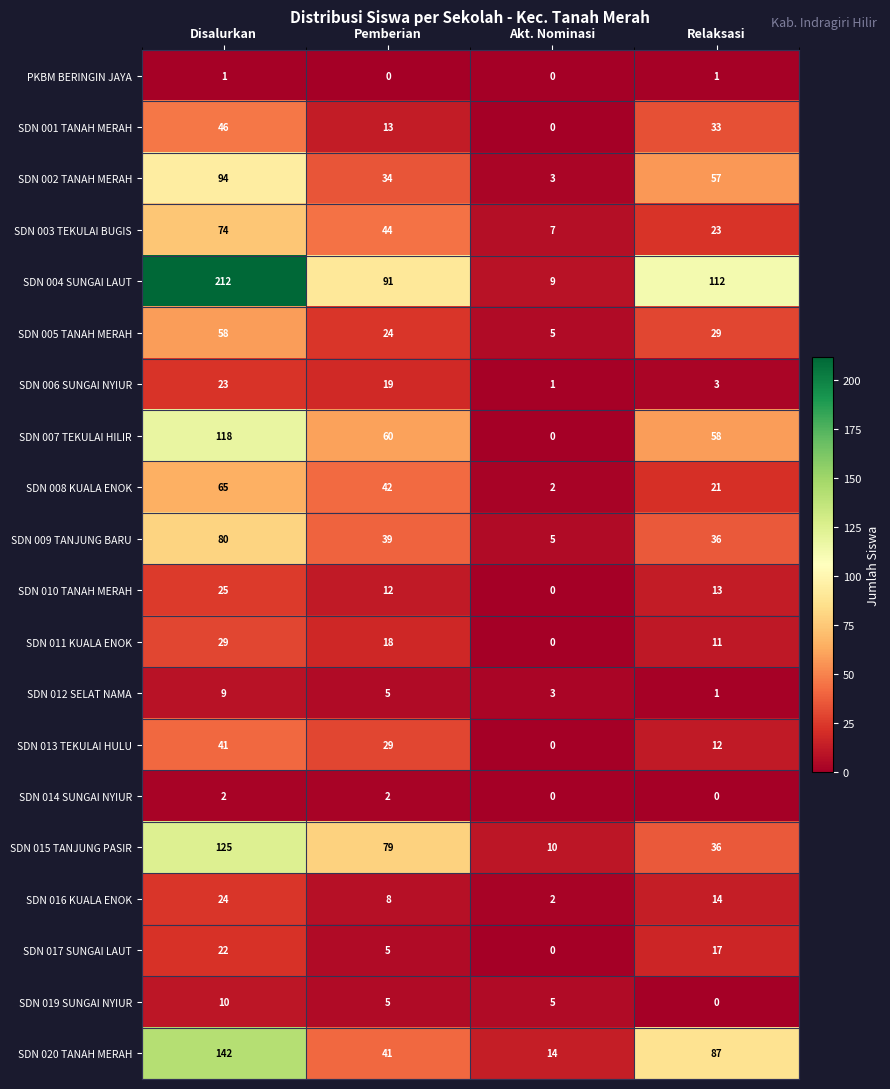

What is the difference between the SDN 008 KUALA ENOK values at Akt. Nominasi and Relaksasi?

19